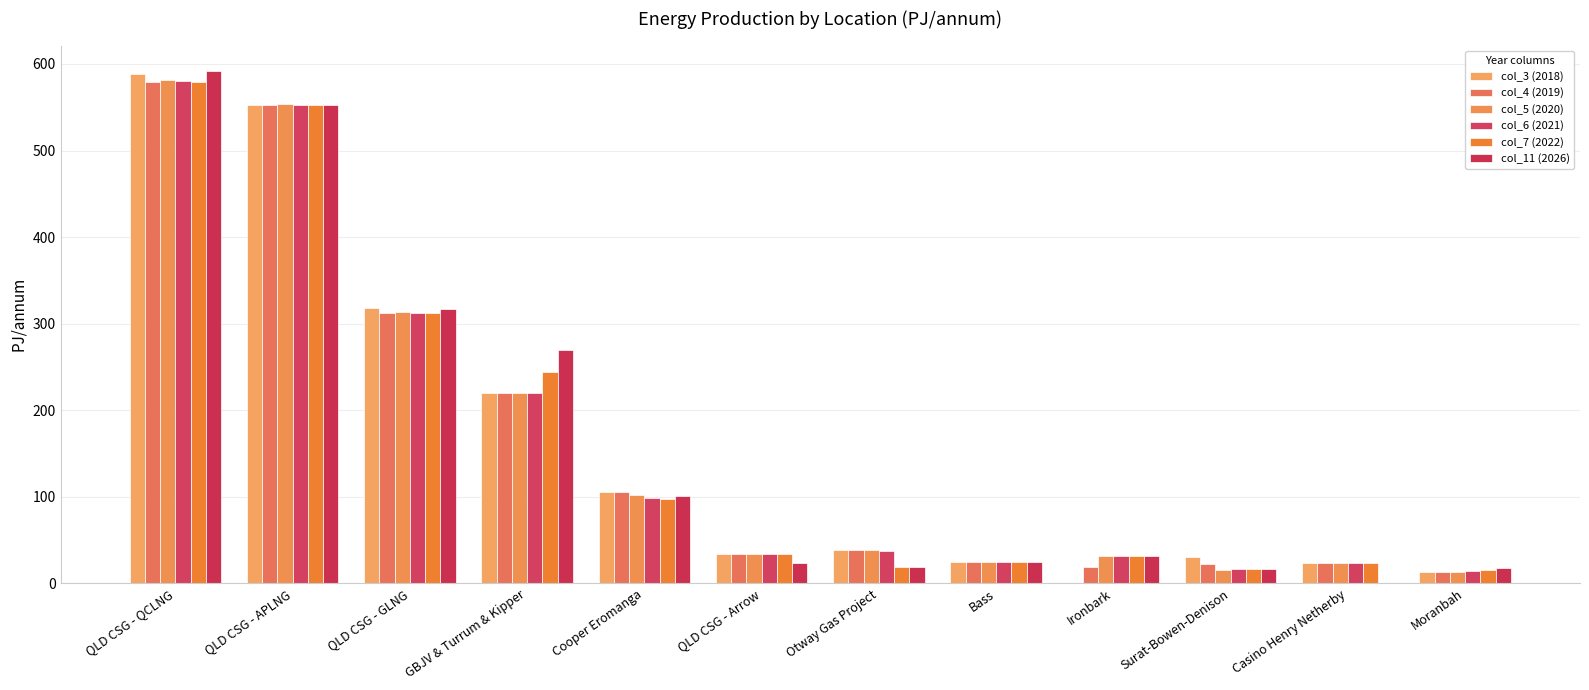

At how many categories does at least one series exceed 129?

4